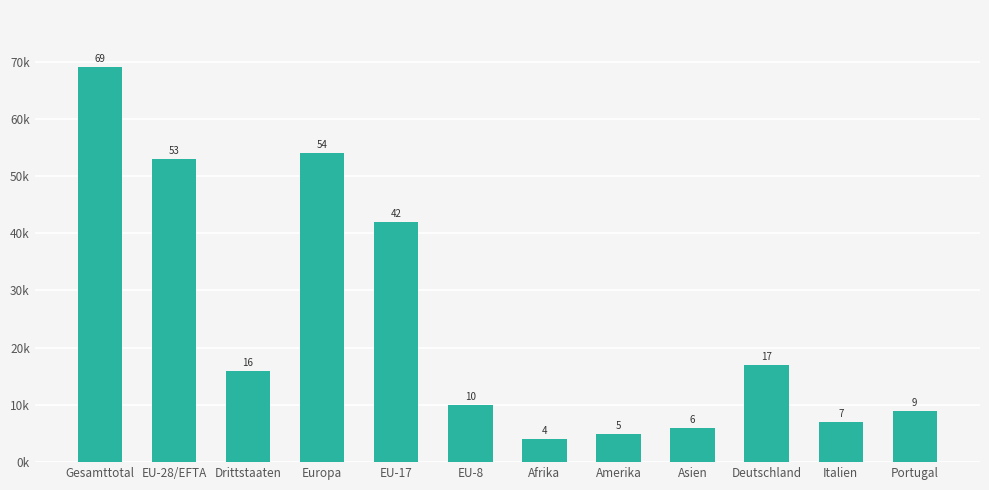

What is the value of the 10th bar from the left?

17